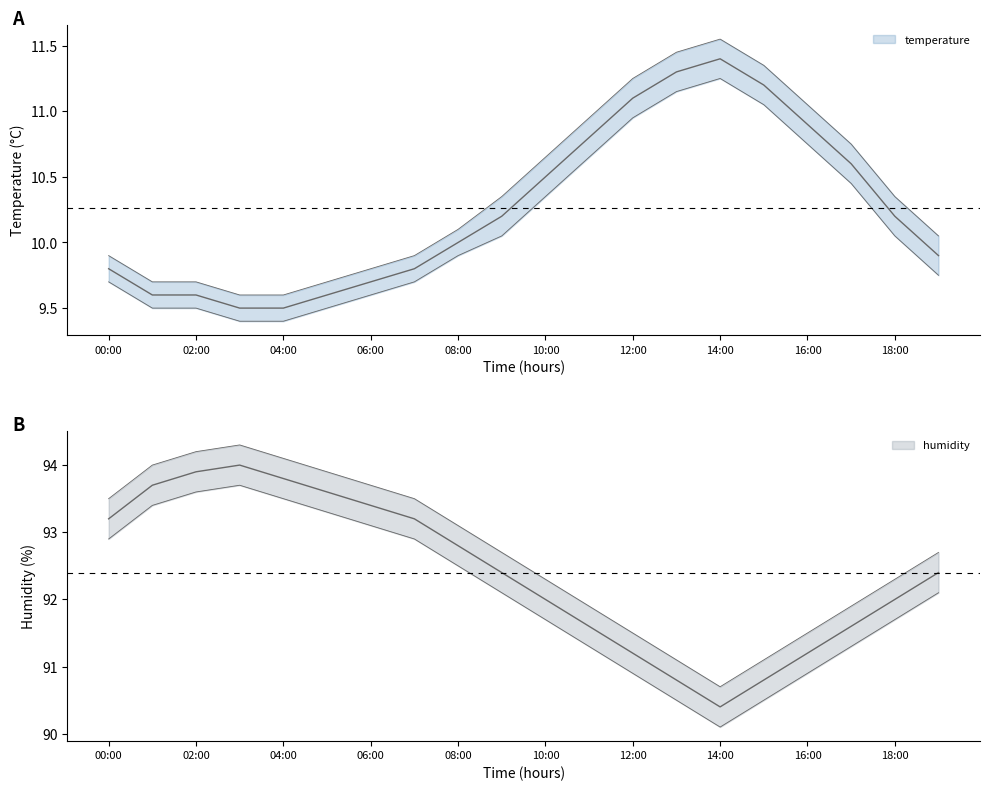

What is the maximum value for temp_lower?

11.2